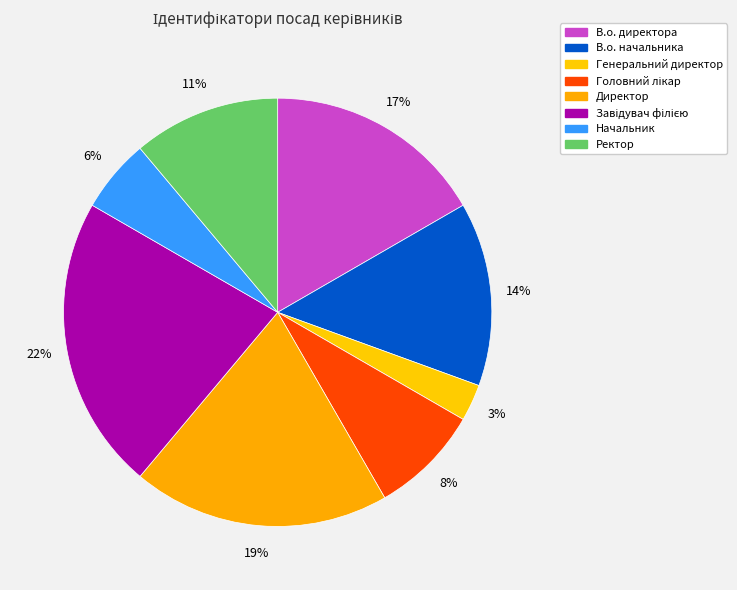

How many slices are in this pie chart?

8